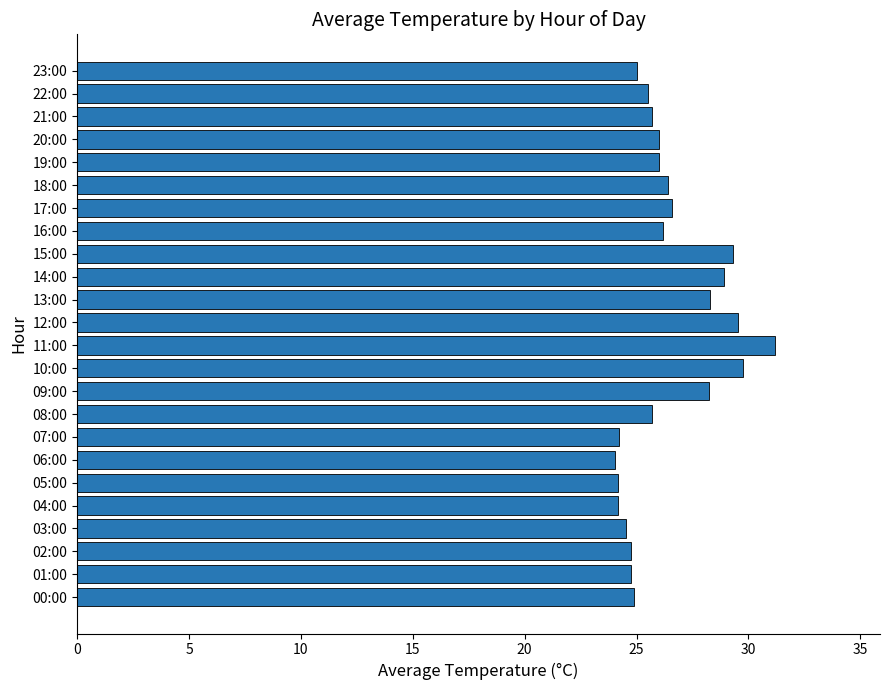

True or false: the data shows 11.7 at 08:00.

False